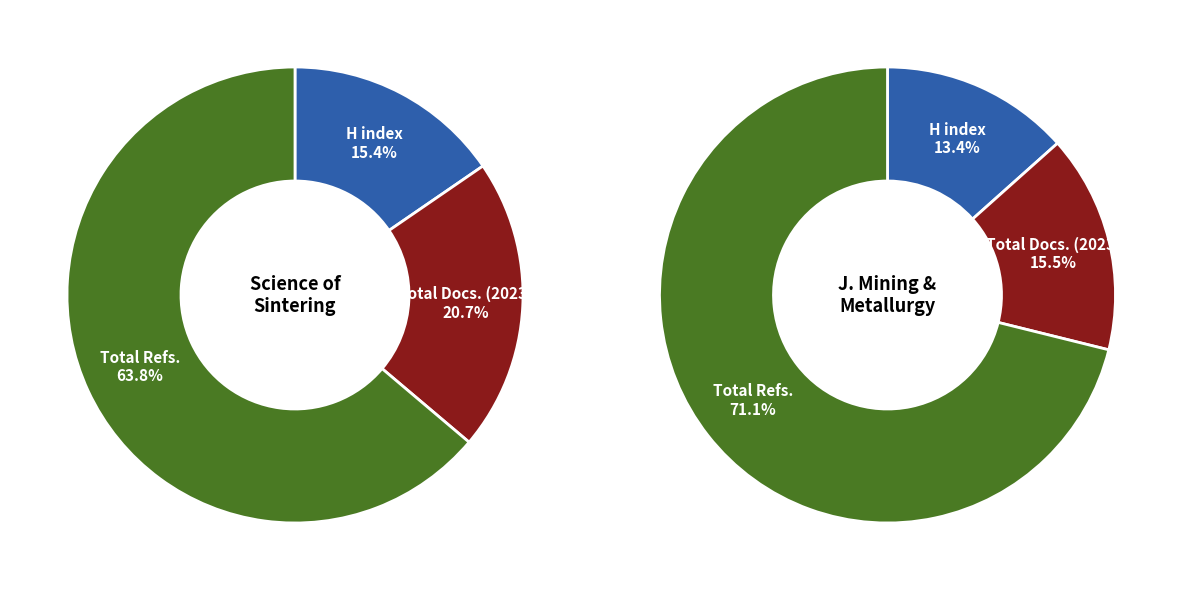

Is there any slice that represents more than half of the pie?

Yes